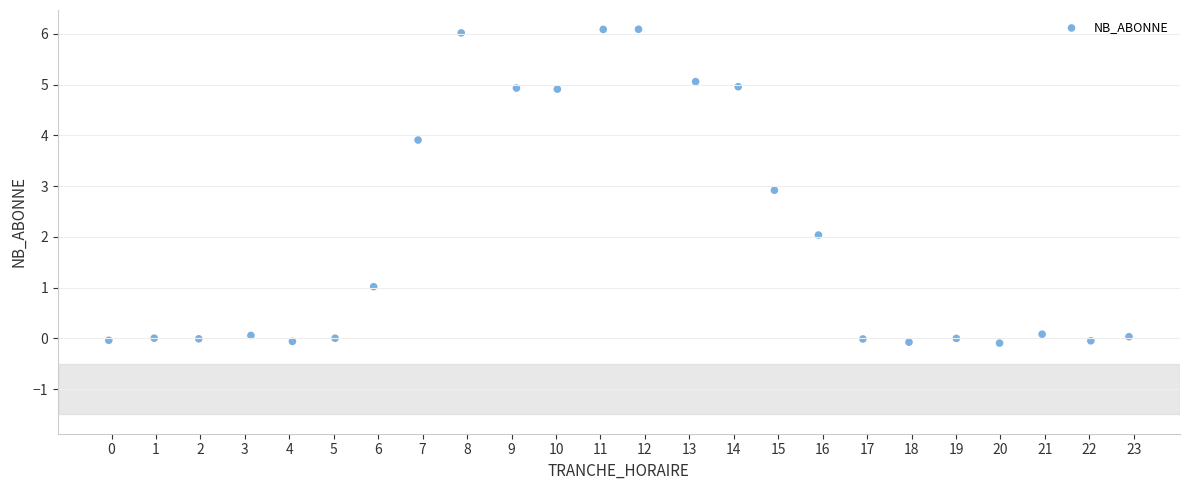

What is the range of X values (max minus min)?

23.0